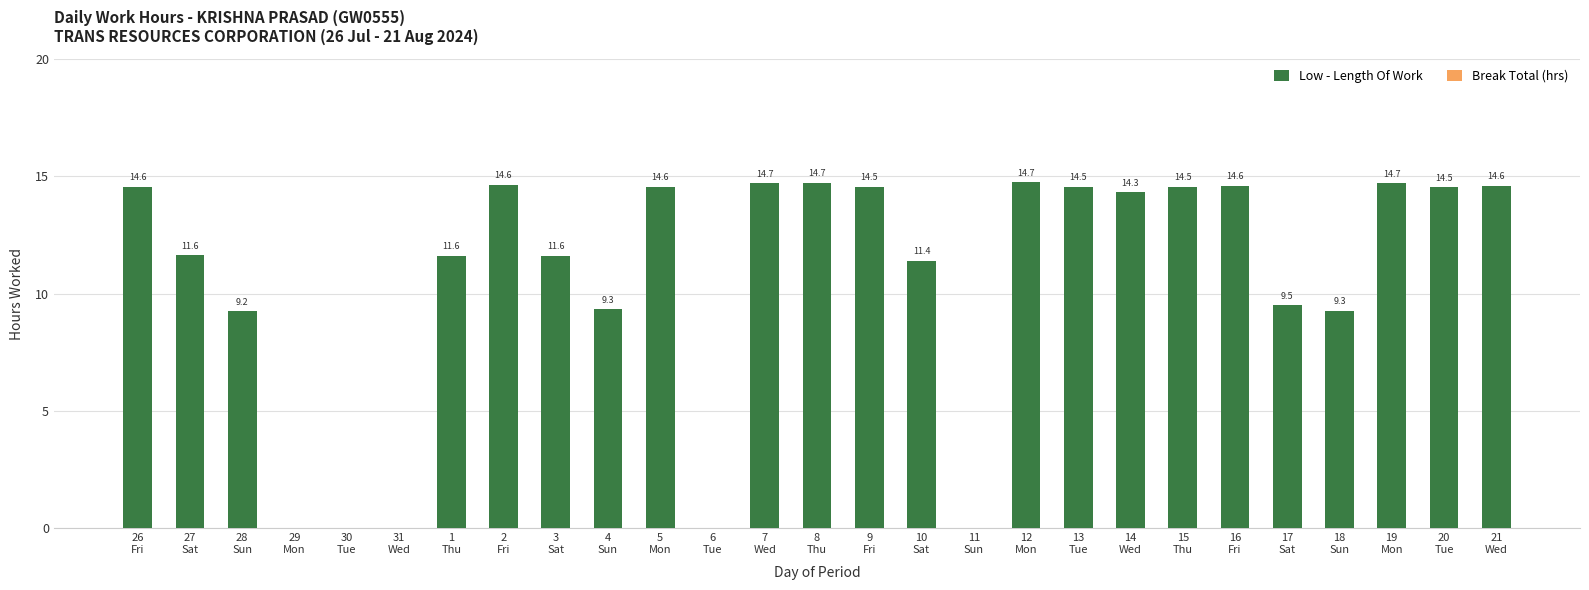

How many values are above zero?

22